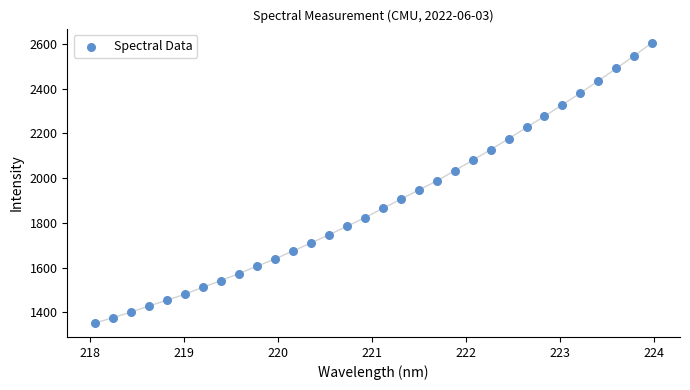

What is the range of Y values (max minus min)?

1253.5